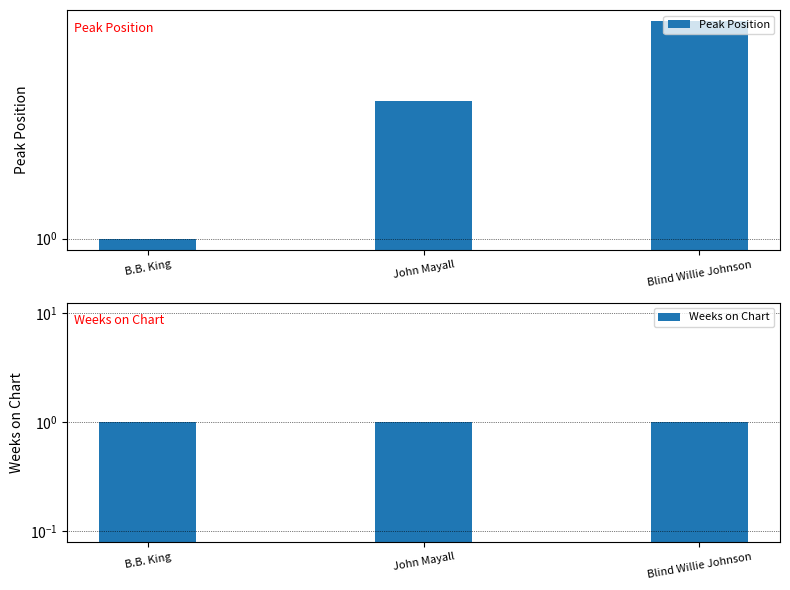

Are the bars grouped side by side (vs. stacked)?

Yes